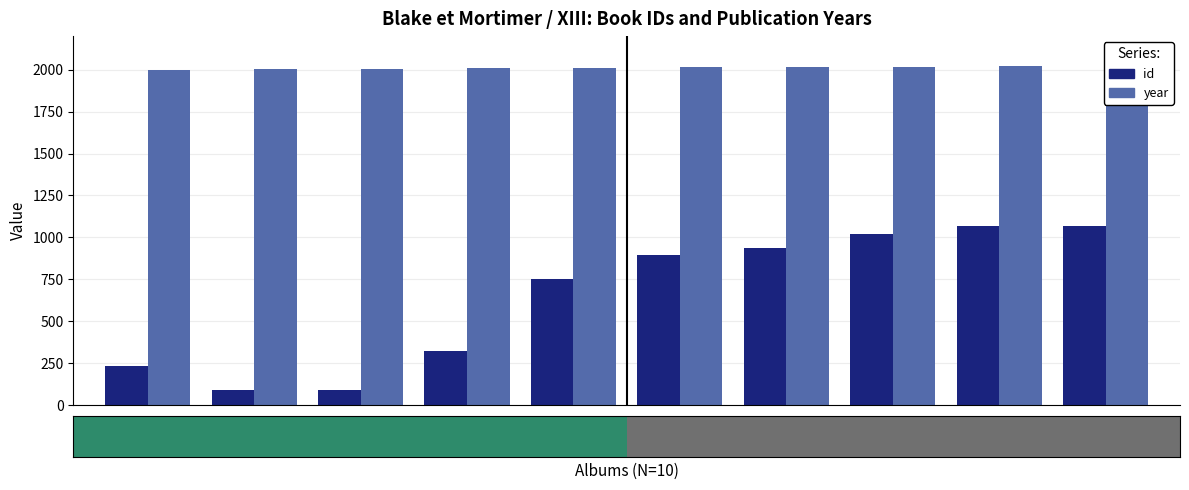

Reading right to left, list all the values displayed in this chart.

id: 9=1067	8=1068	7=1021	6=938	5=896	4=755	3=321	2=89	1=90	0=235
year: 9=2019	8=2019	7=2018	6=2016	5=2014	4=2012	3=2008	2=2004	1=2003	0=2000